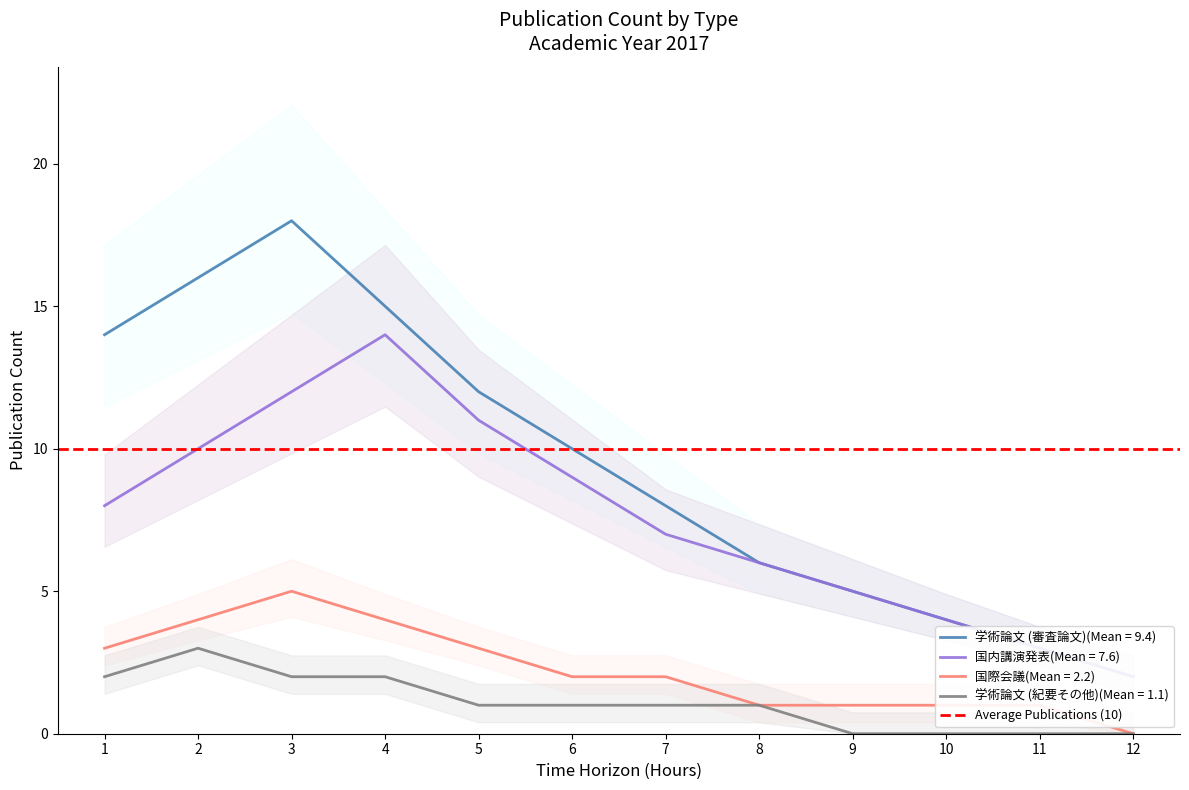

What is the highest value of the 学術論文 (審査論文) series?

18